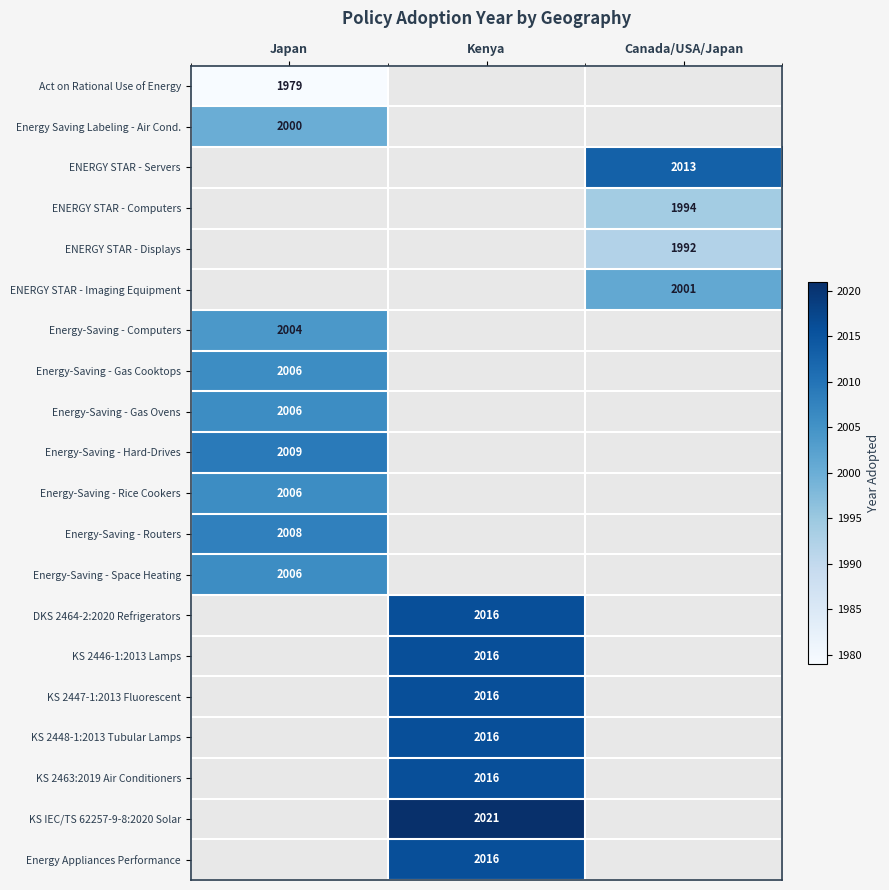

The value of Energy-Saving - Gas Cooktops at Japan is 490. True or false?

False